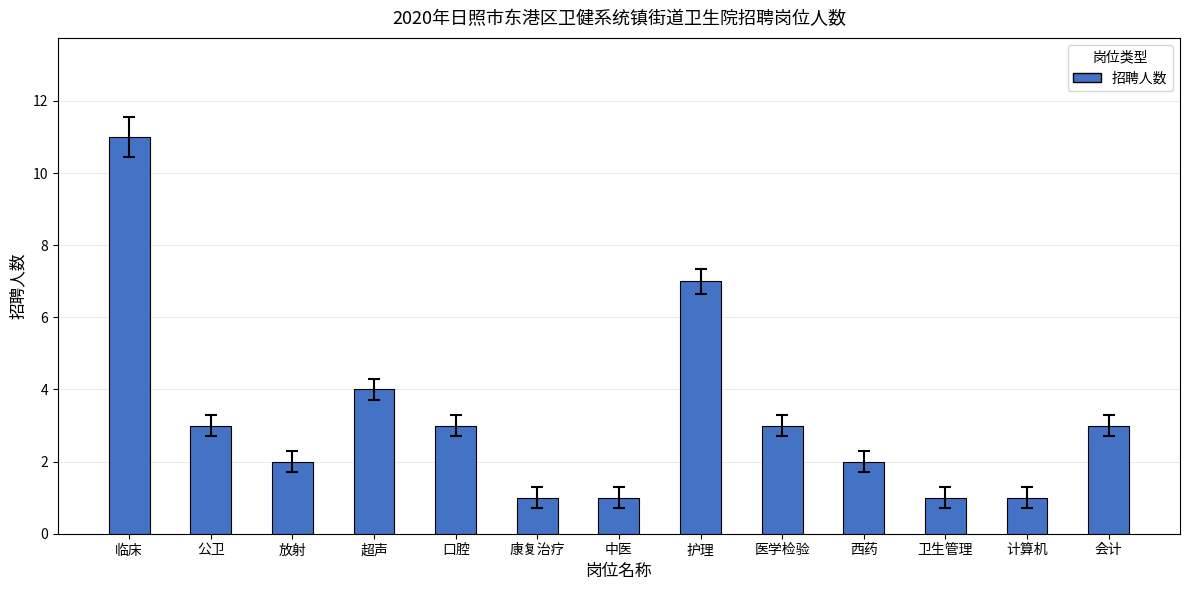

What is the difference between the values at 临床 and 康复治疗?

10